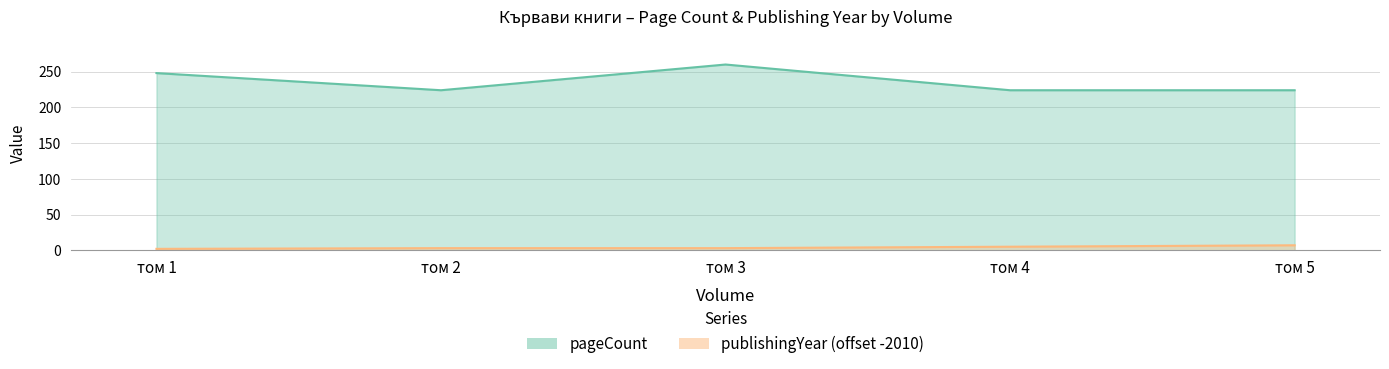

What is the minimum value shown in the chart?

2